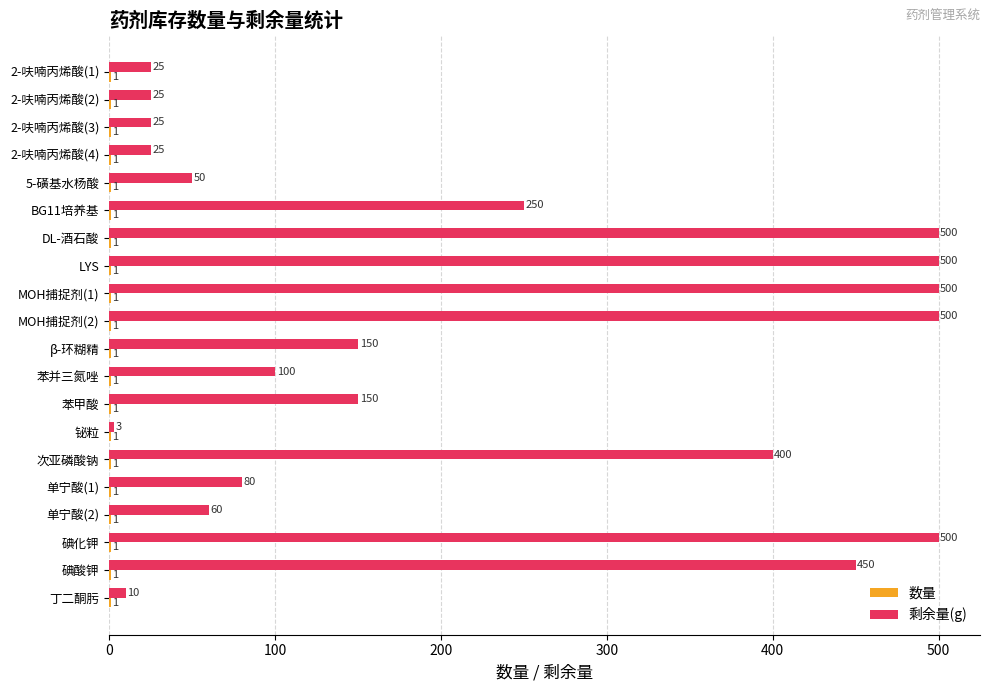

Which series changed the most between 苯甲酸 and 丁二酮肟?

剩余量(g)